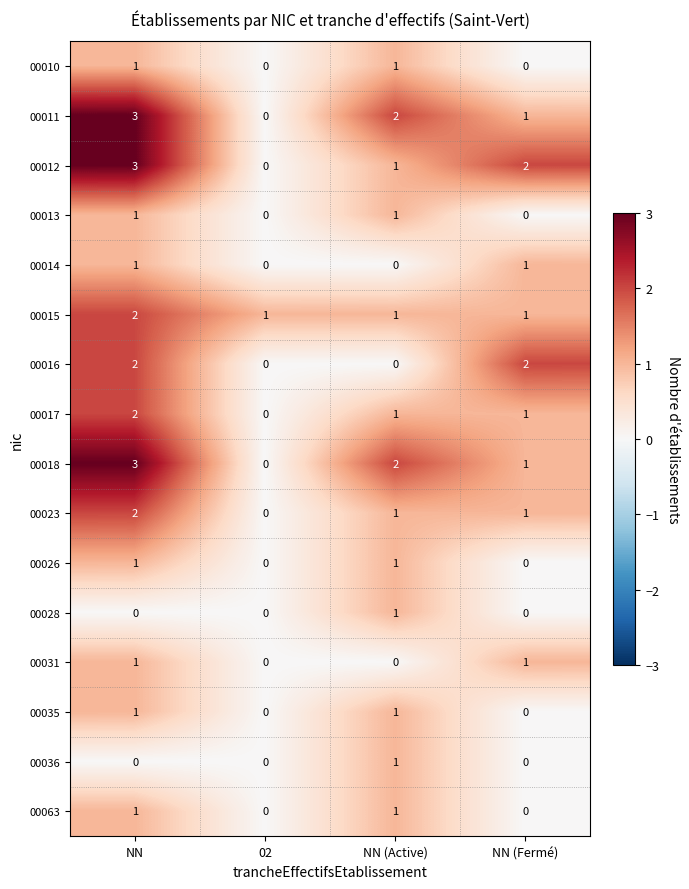

What is the total value across all series at NN (Fermé)?

11